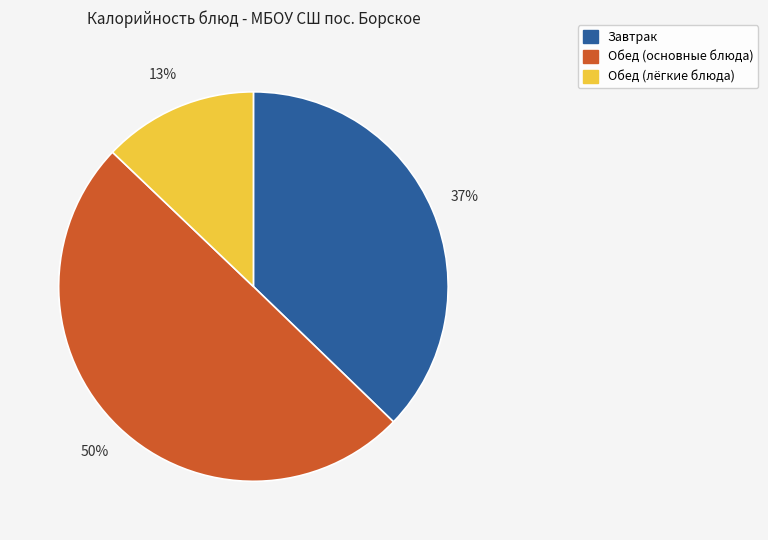

True or false: Завтрак accounts for 47% of the total.

False